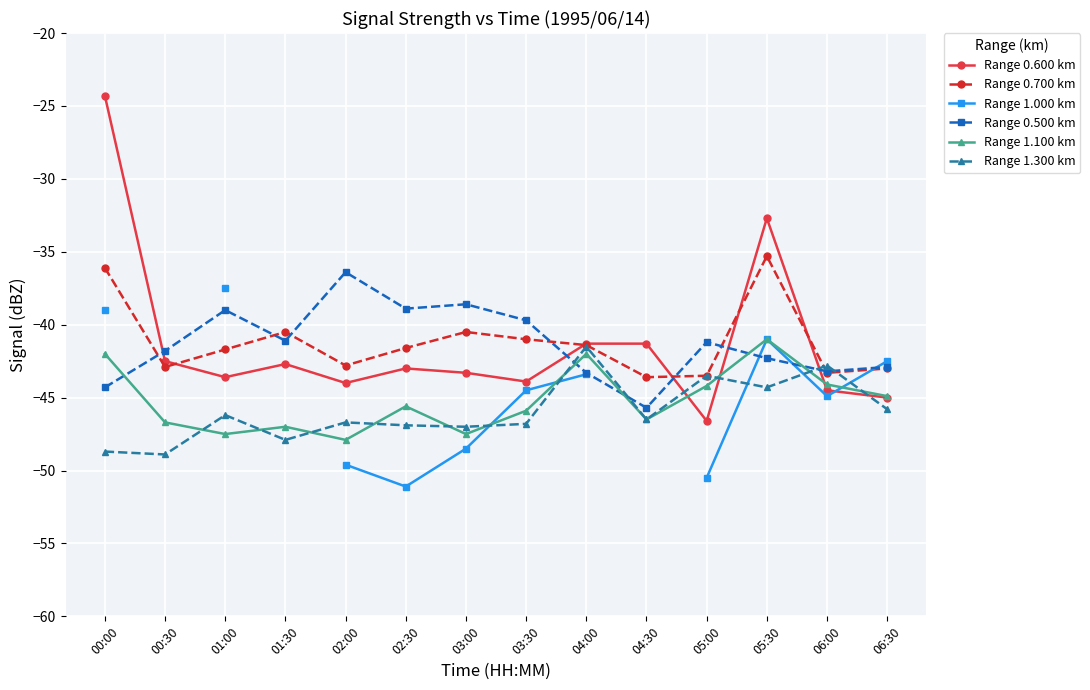

What are all the series names shown in the legend?

Range 0.600 km, Range 0.700 km, Range 1.000 km, Range 0.500 km, Range 1.100 km, Range 1.300 km